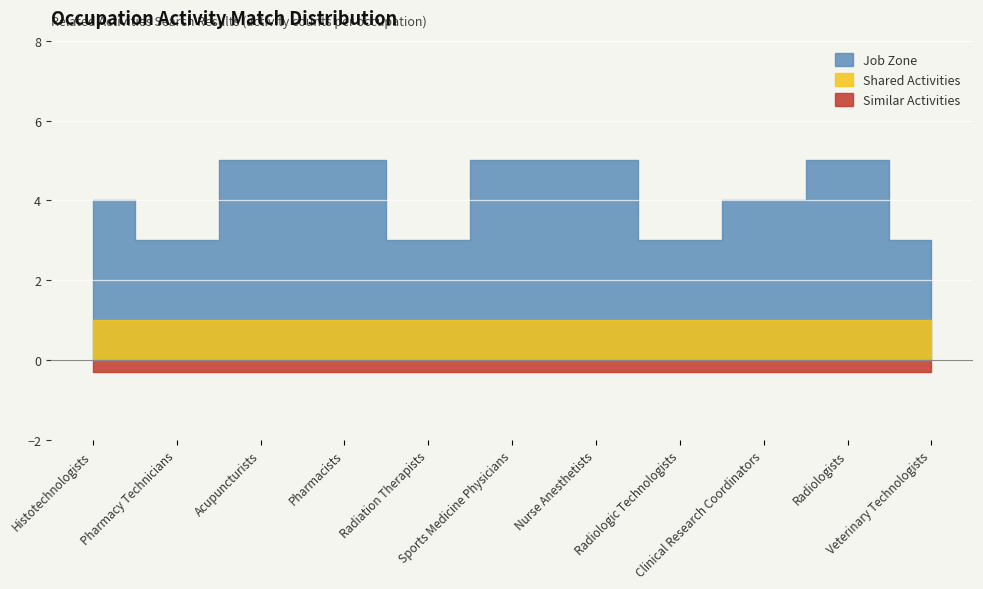

List the labels in order of Similar Activities value, smallest first.

Histotechnologists, Pharmacy Technicians, Acupuncturists, Pharmacists, Radiation Therapists, Sports Medicine Physicians, Nurse Anesthetists, Radiologic Technologists, Clinical Research Coordinators, Radiologists, Veterinary Technologists